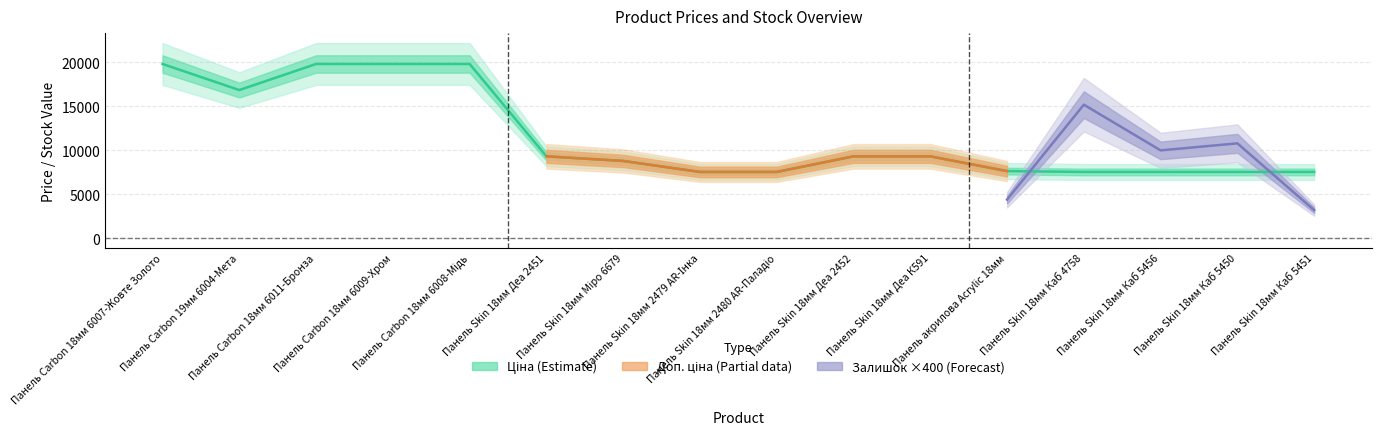

How many interior local valleys does the Ціна series have?

1